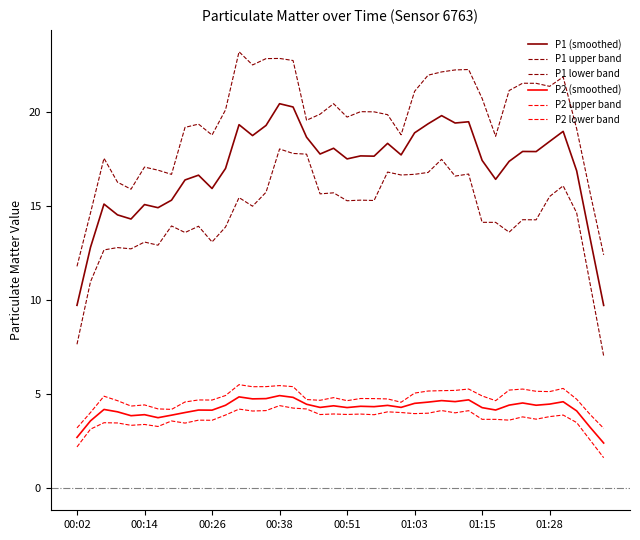

Which series has the widest spread of values?

P1 upper band